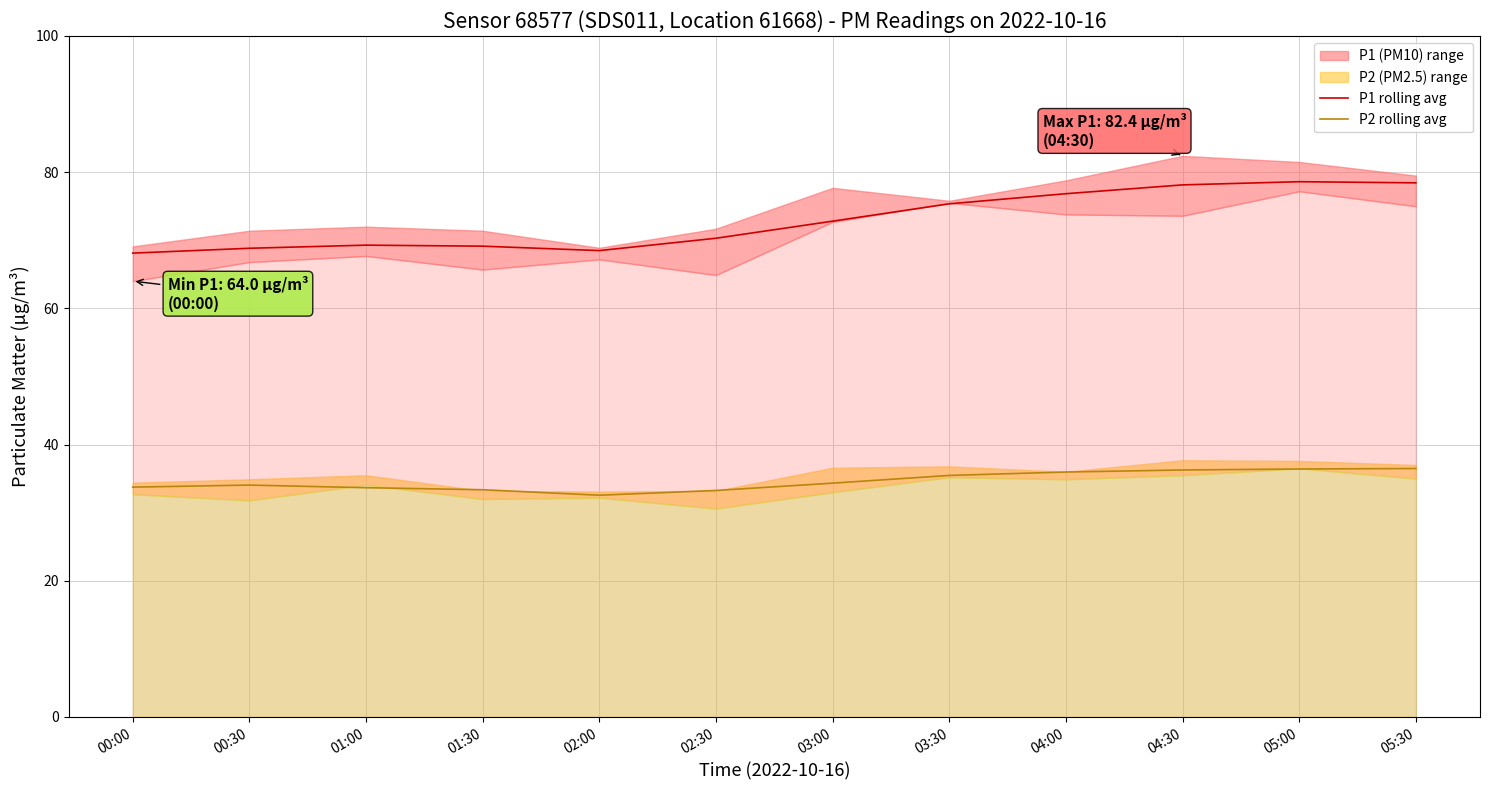

What is the value of the P1 rolling avg point at the 12th from the left?

78.4